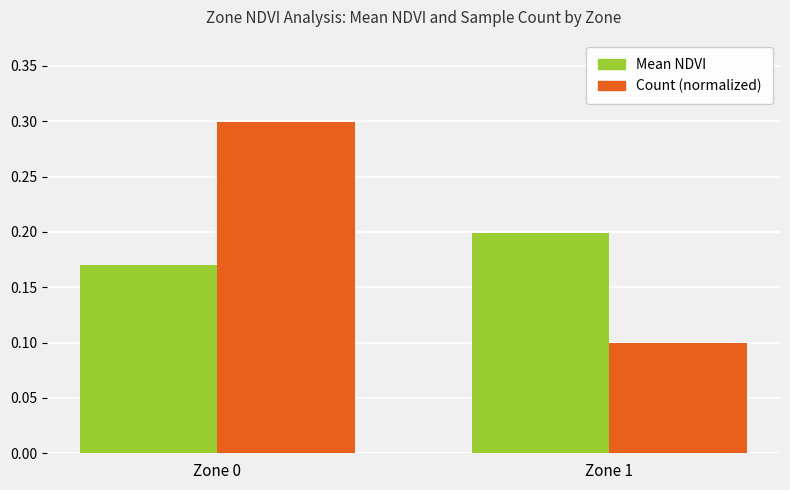

What is the highest value of the Count (normalized) series?

0.3